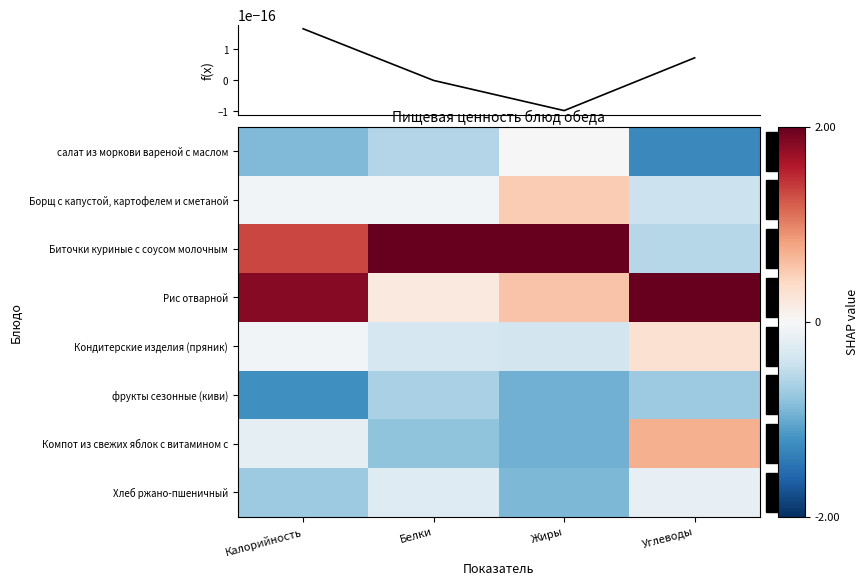

What is the maximum value shown in the chart?

2.5